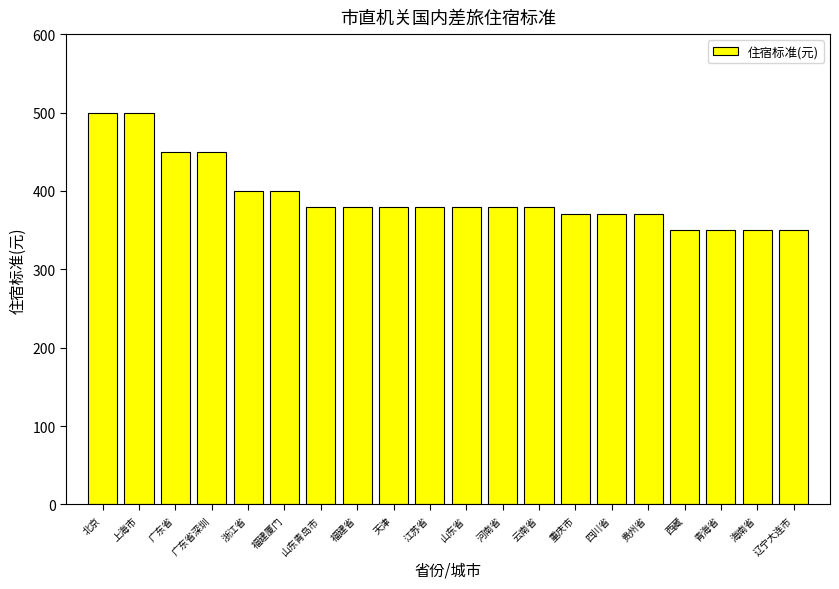

What value does the data have at 上海市?

500